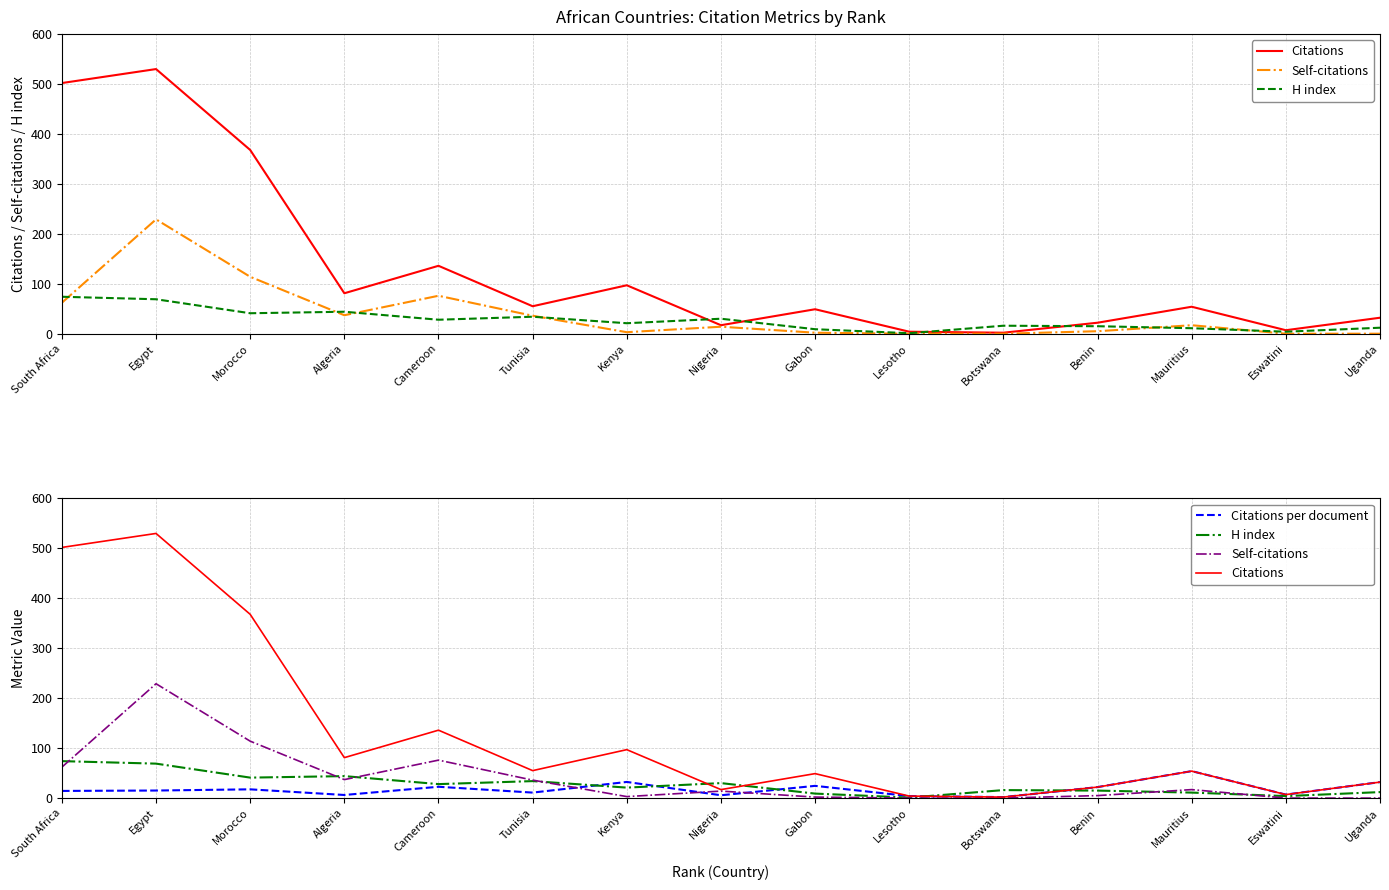

What is the spread (max minus min) of values at Mauritius?

43.0